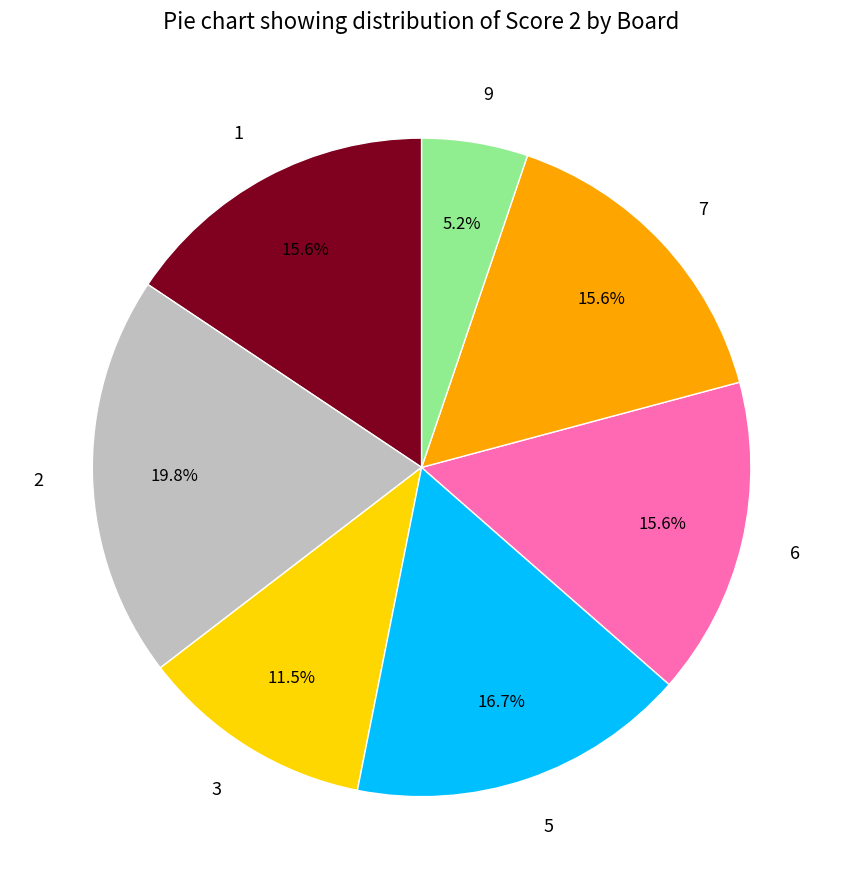

Is there any slice that represents more than half of the pie?

No